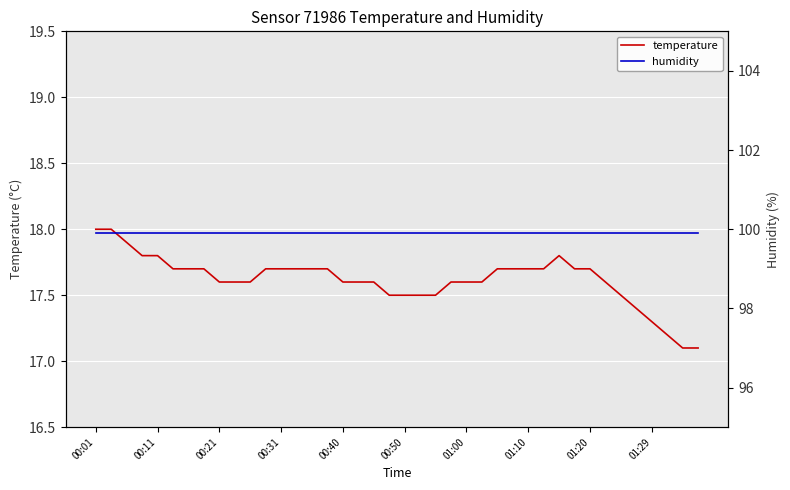

True or false: temperature has a value of 17.6 at 00:40.

True